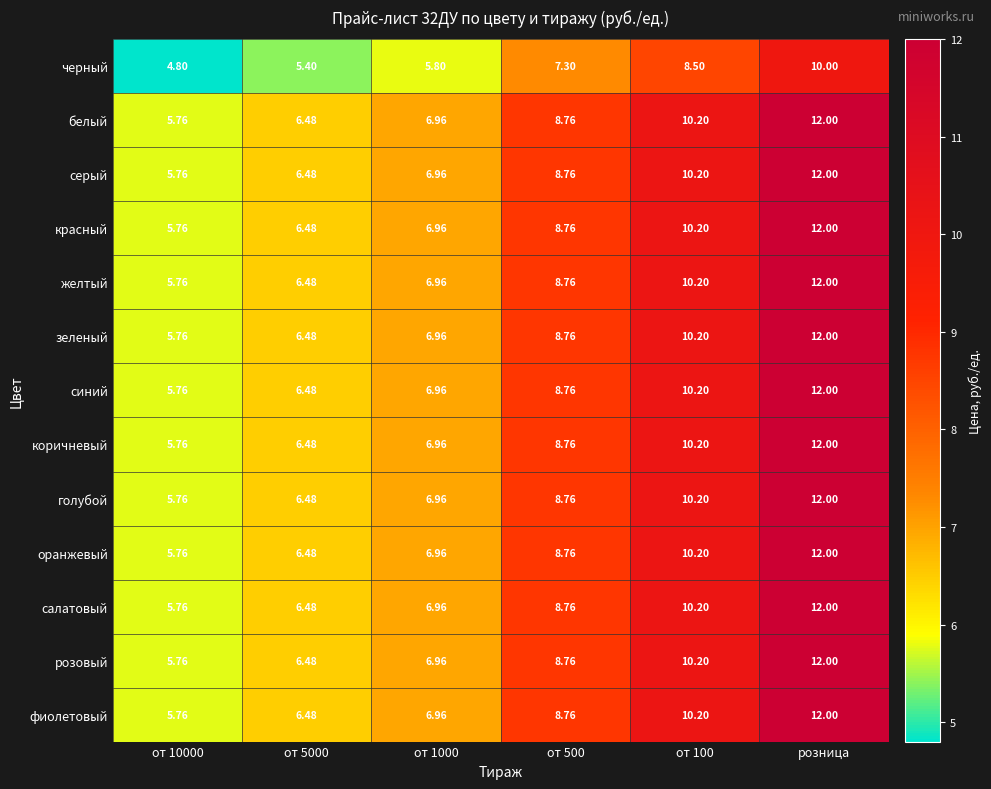

At which category is the sum across all series the highest?

розница